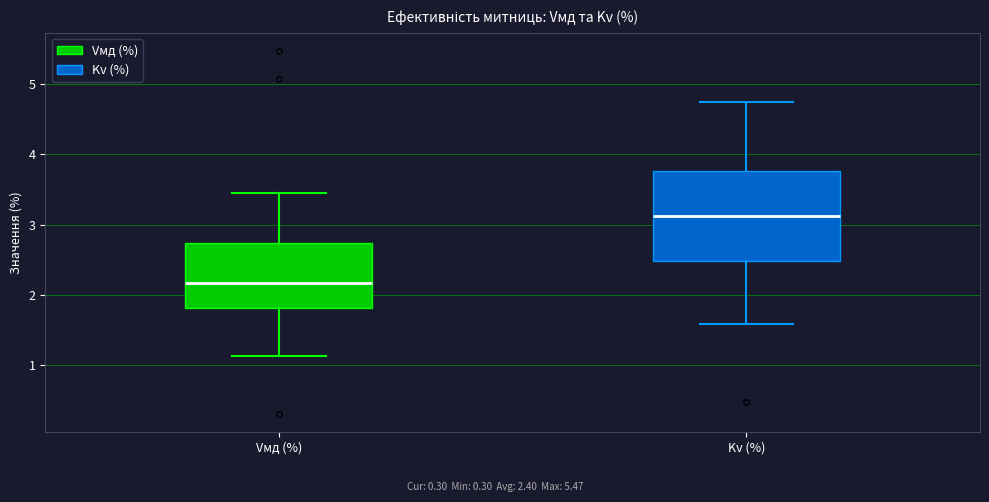

Reading left to right, read every box against the y-axis: the position of its median line, the range the box covers, and the ends of its whiskers. The values are not printed on the chart, so give them approximately, as read against the axis.

Vмд (%): median 2.2, box 1.8 to 2.7, whiskers 1.1 to 3.5
Kv (%): median 3.1, box 2.5 to 3.8, whiskers 1.6 to 4.8